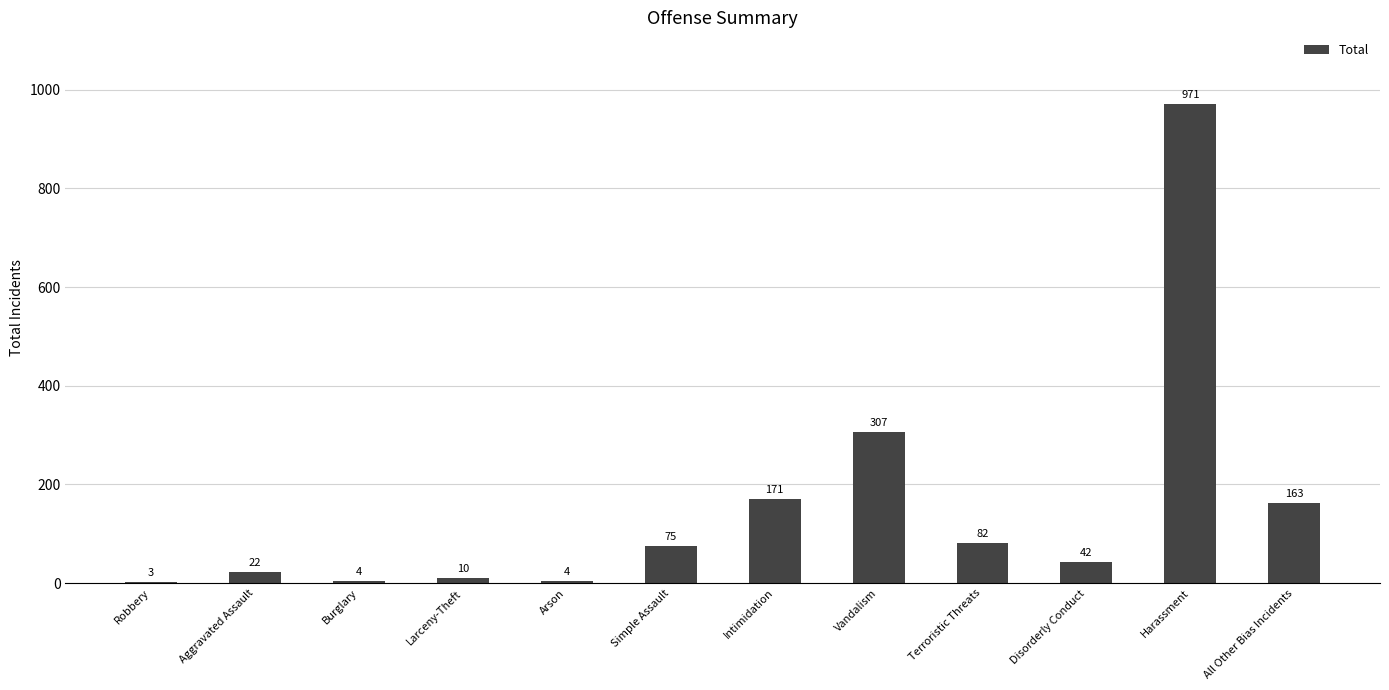

What is the greatest value displayed?

971